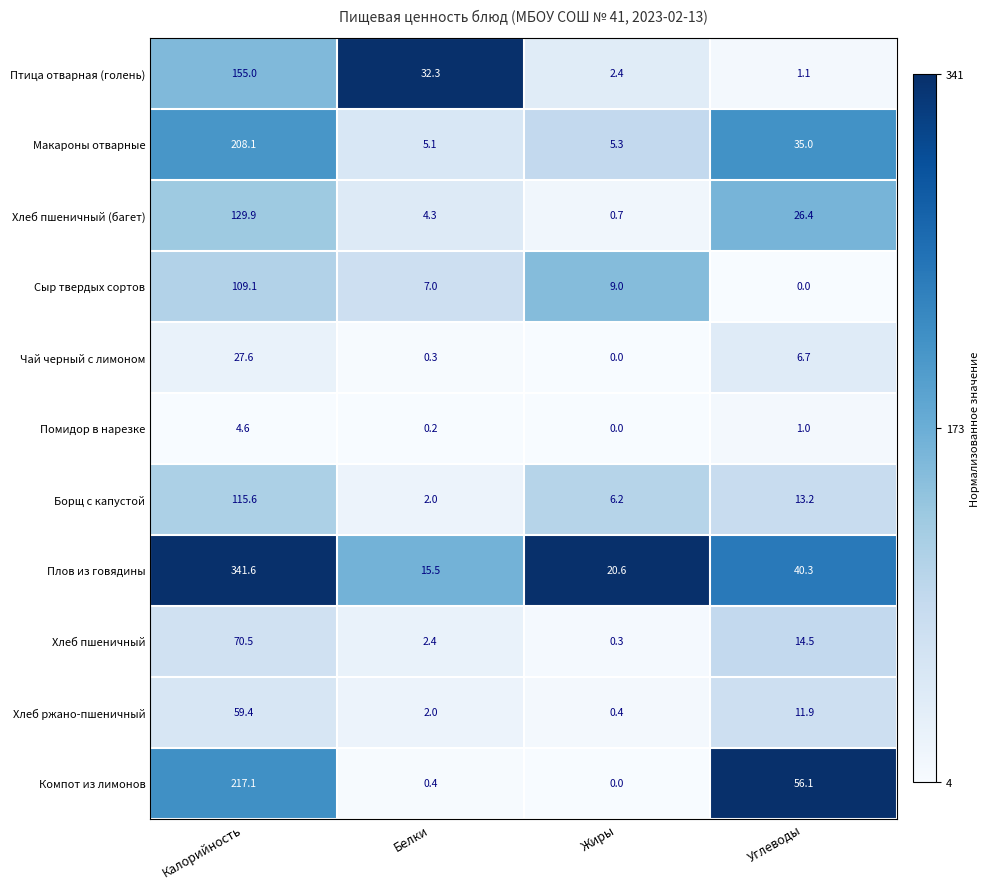

At which category is the sum across all series the highest?

Калорийность